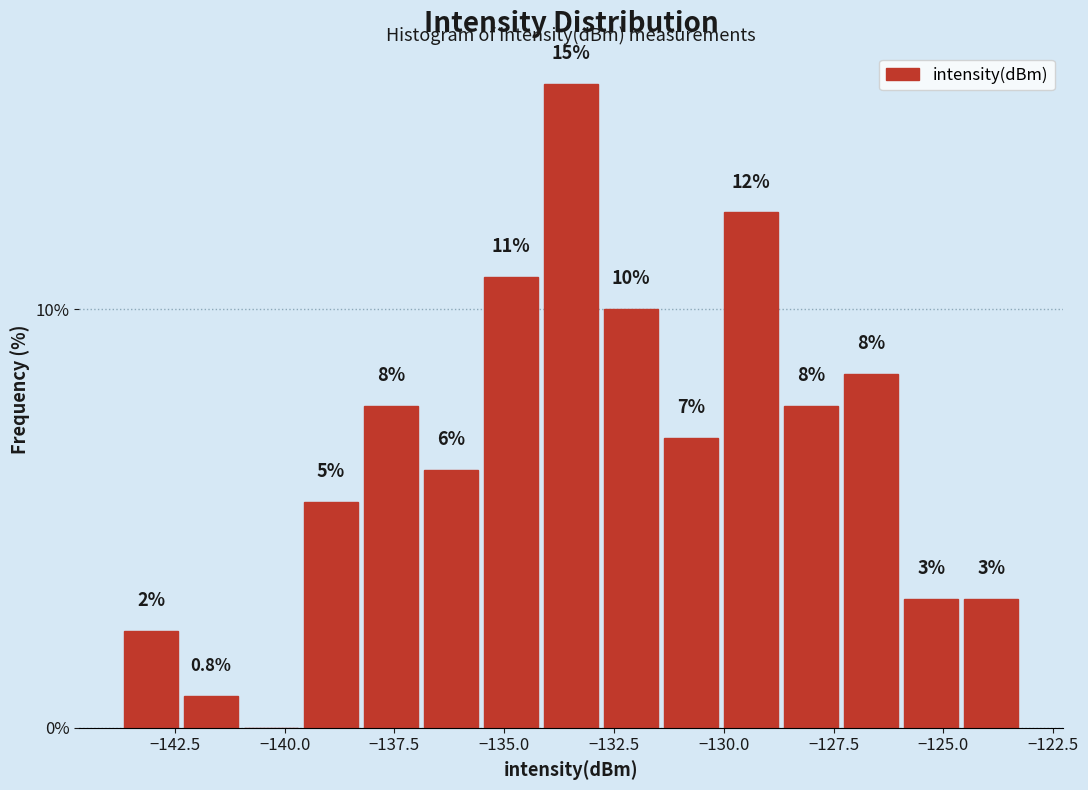

Read against the x-axis, roughly where is the centre of the tallest bar?

-133.5